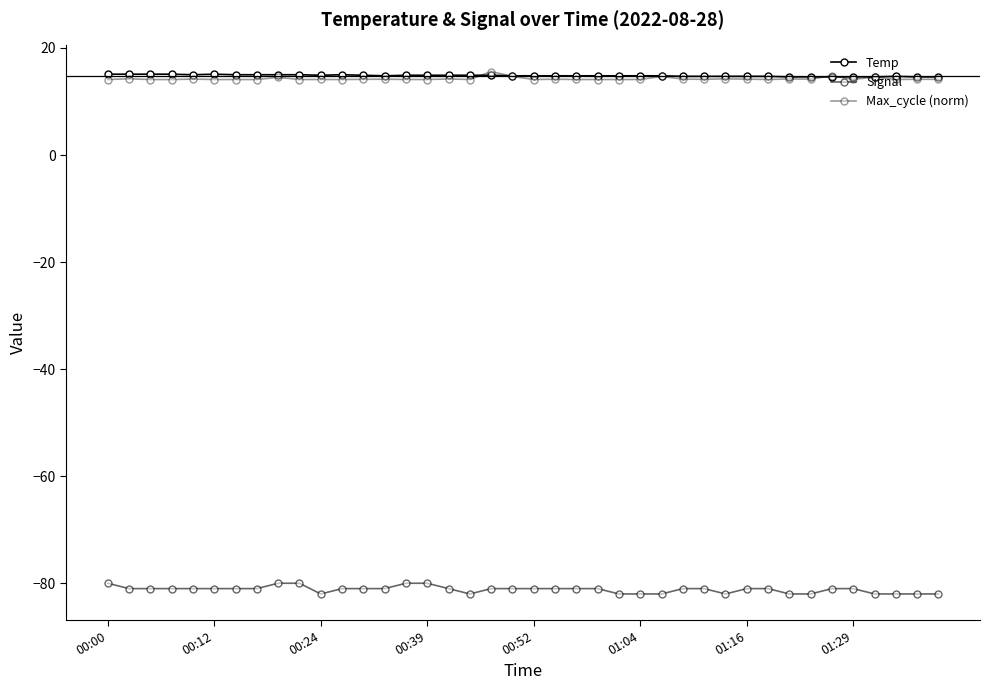

How many lines are shown in the chart?

3